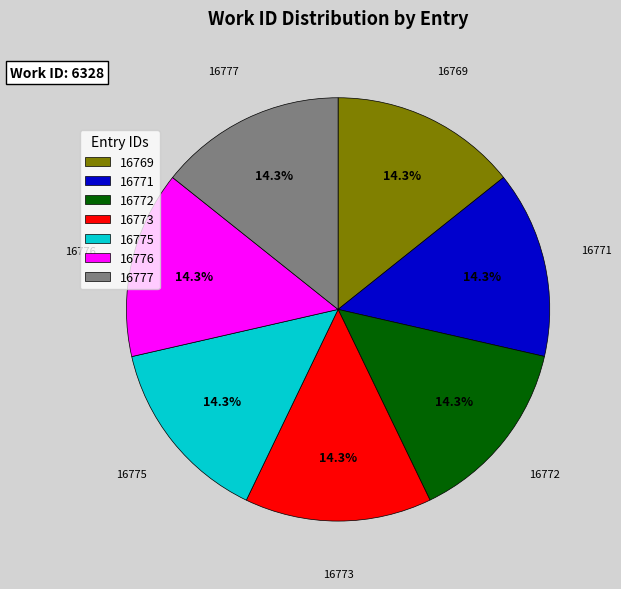

How many slices are in this pie chart?

7